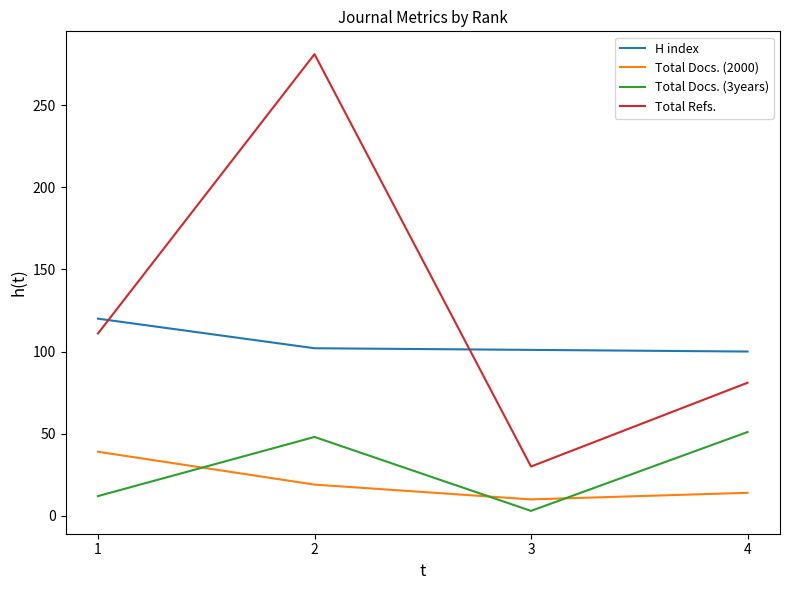

The Total Refs. series shows 30 at 3. True or false?

True